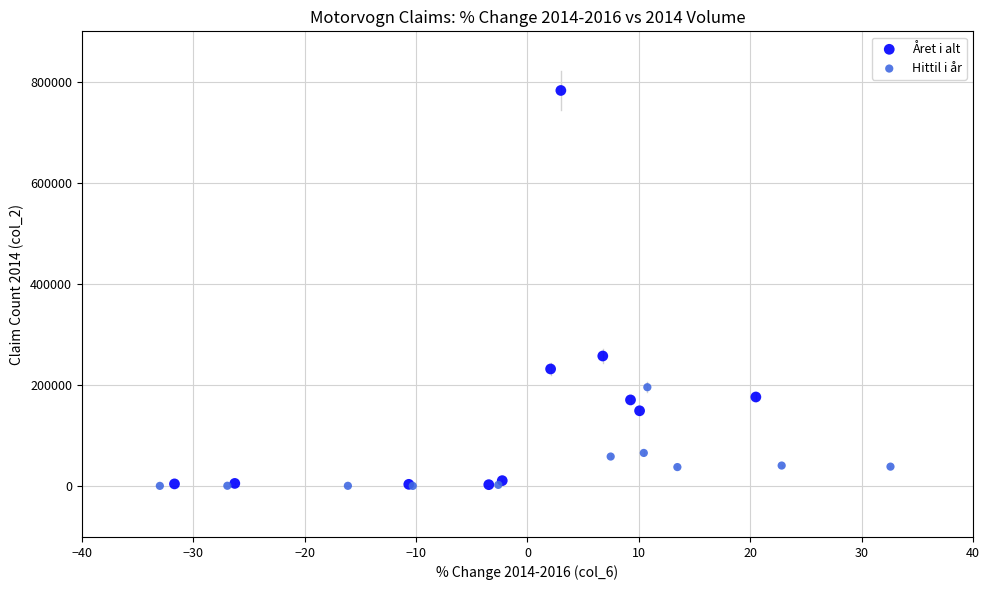

Which series contains the highest Y value?

Året i alt